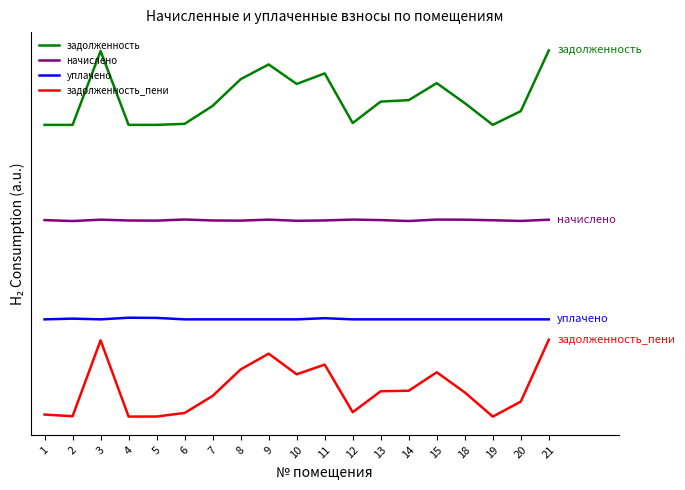

What are all the series names shown in the legend?

задолженность, начислено, уплачено, задолженность_пени